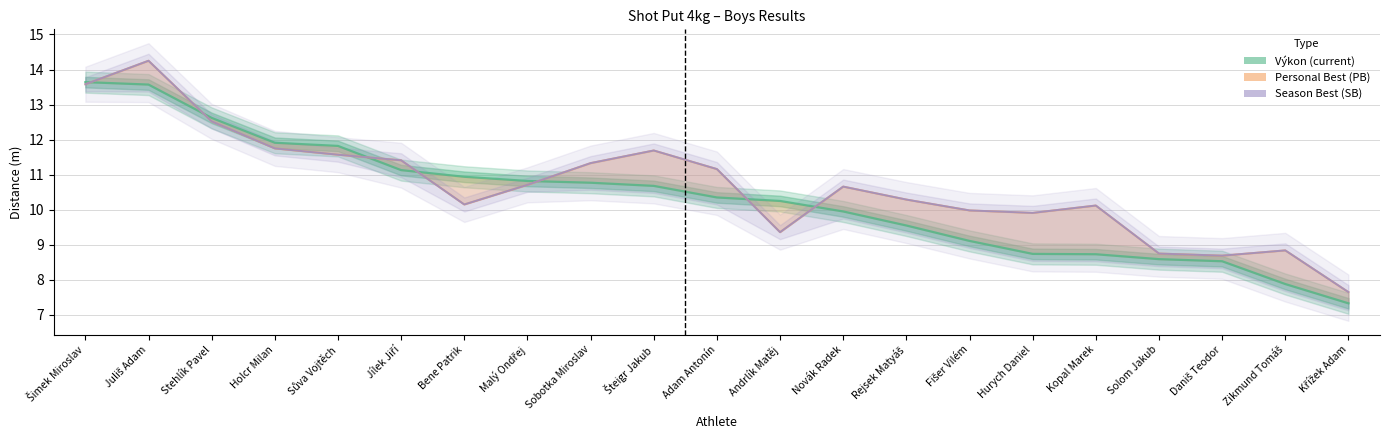

True or false: Season Best (SB) and Personal Best (PB) cross at least once.

False